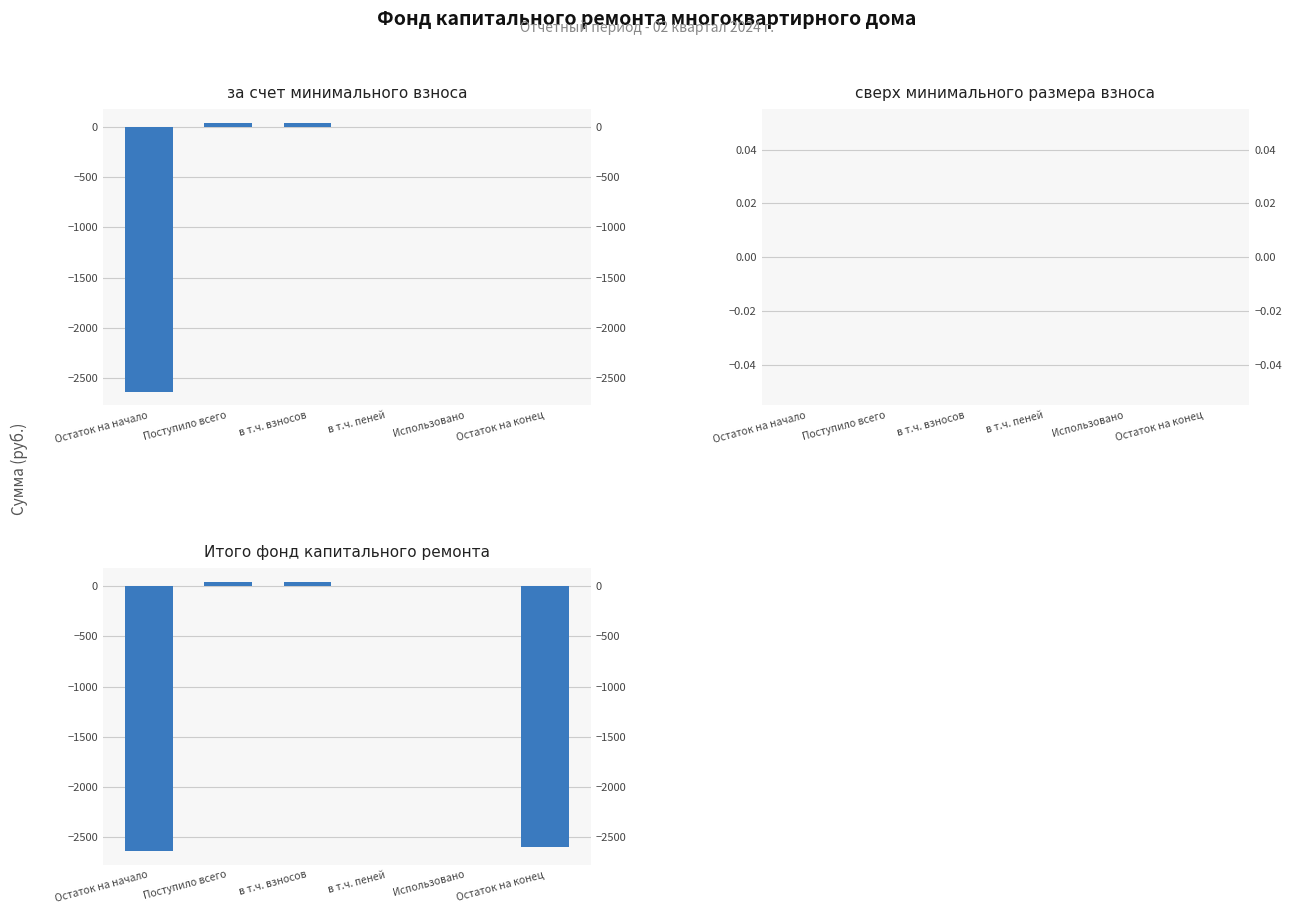

At which category is the sum across all series the highest?

Поступило всего